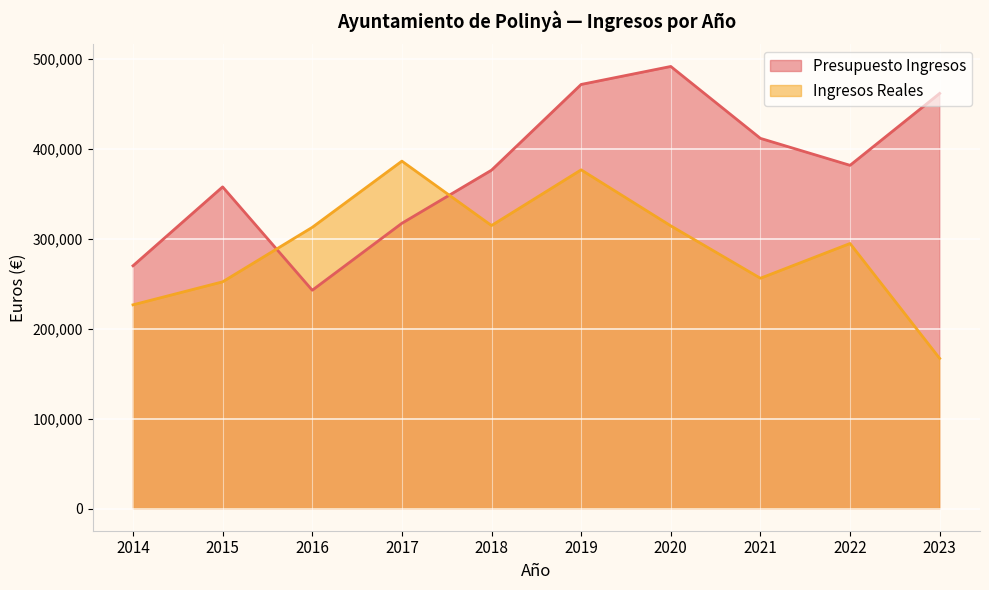

True or false: Presupuesto Ingresos has a value of 706840.6 at 2020.

False